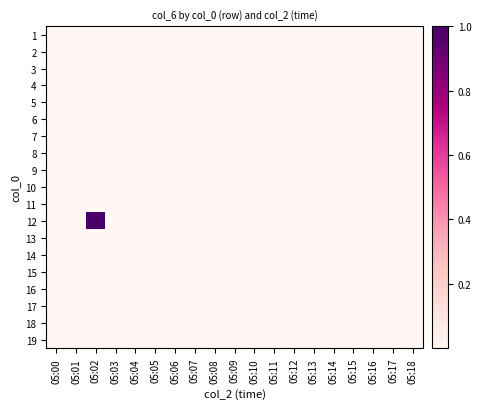

Which has a higher value, 05:09 or 05:14?

05:09